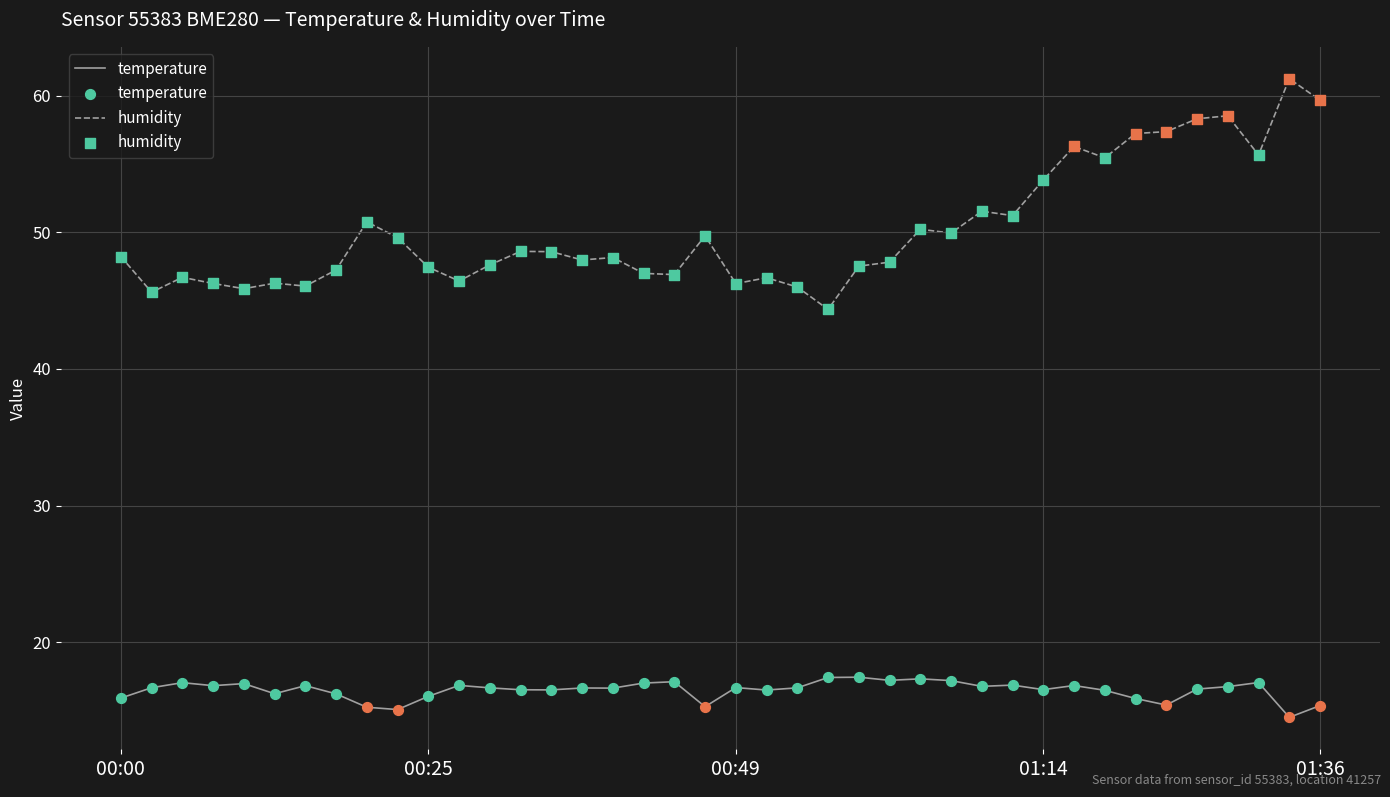

At how many categories does at least one series exceed 45?

39